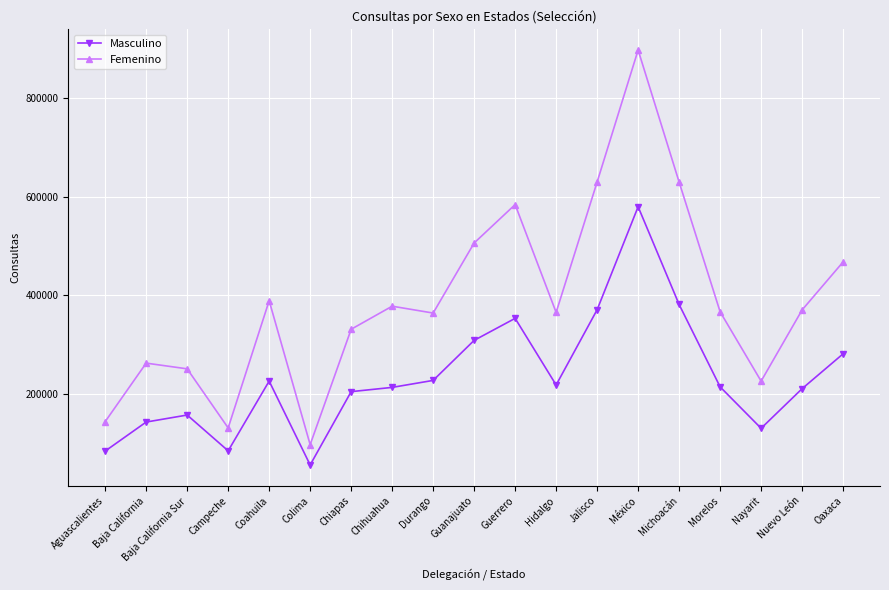

At how many categories does at least one series exceed 737996?

1